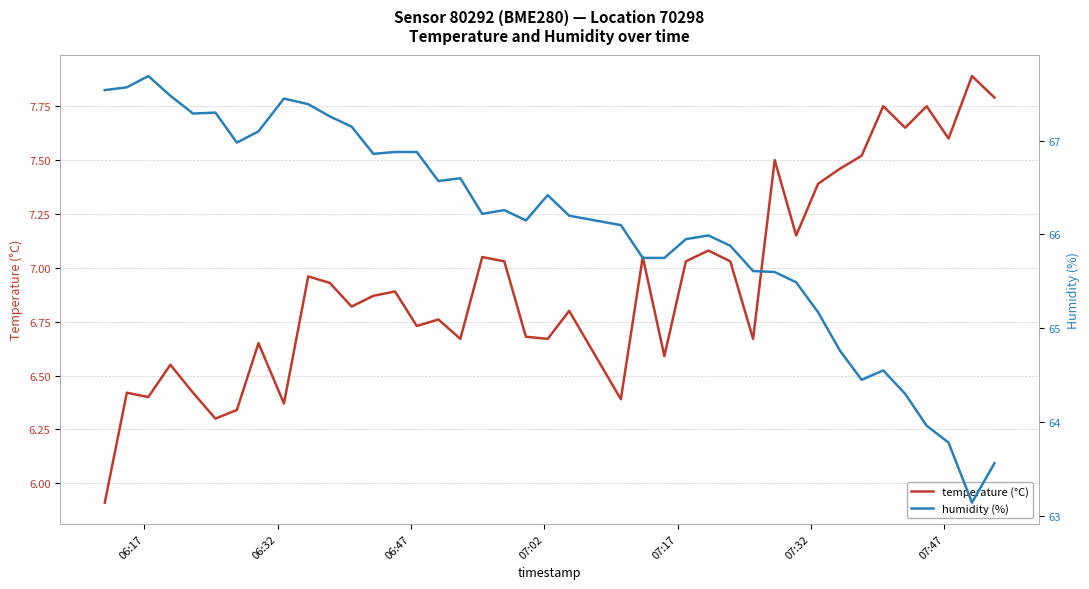

How many interior local peaks does the humidity (%) series have?

8